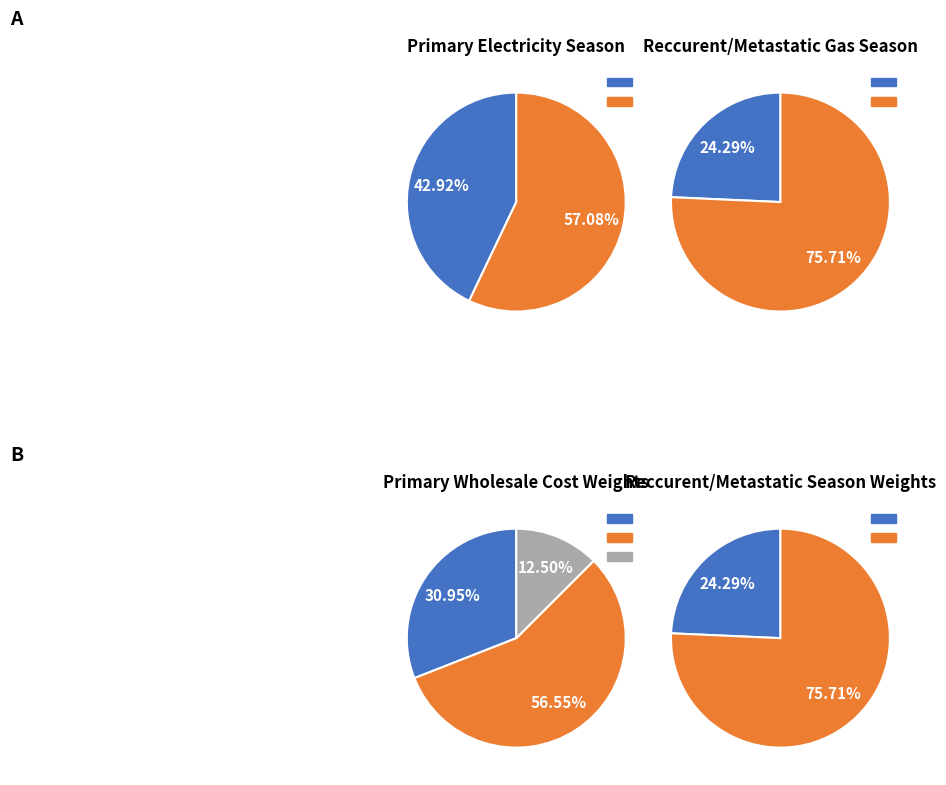

Rank the series by their maximum value, from lowest to highest.

Summer, Winter